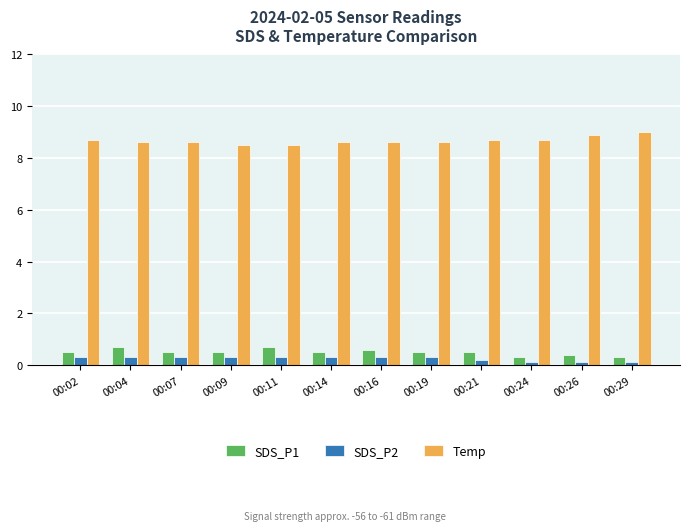

Is it true that SDS_P2 equals 0.3 at 00:02?

True